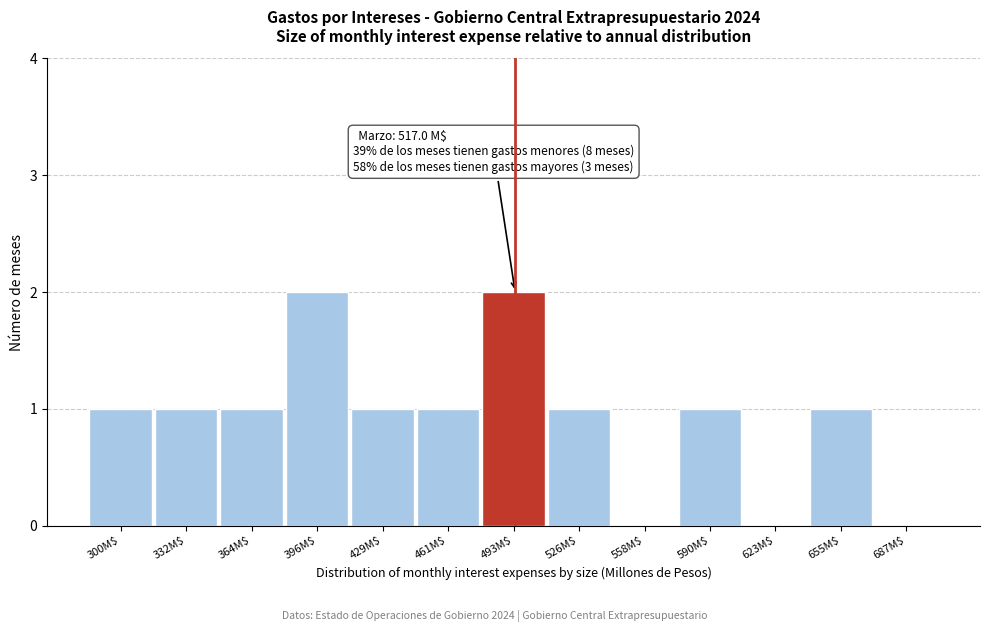

What is the sum of all values?

12